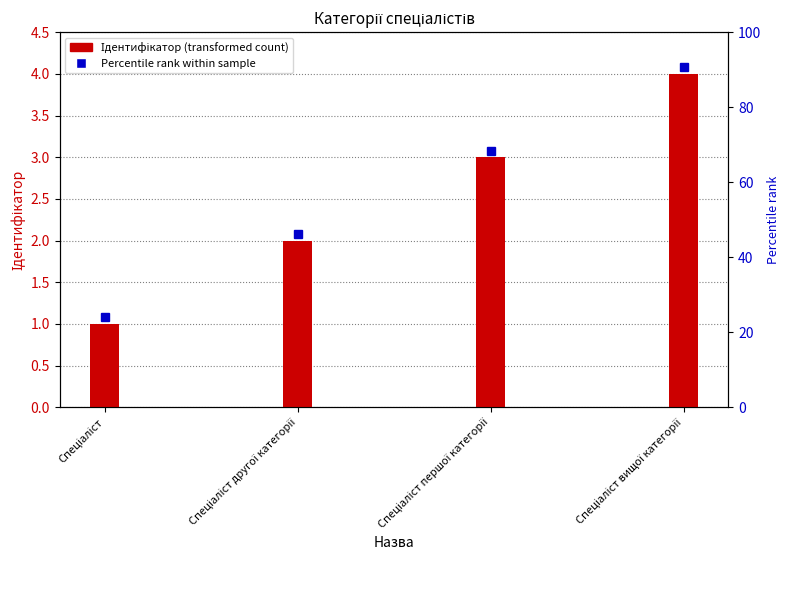

Reading left to right, transcribe all the data shown in this chart.

1	2	3	4